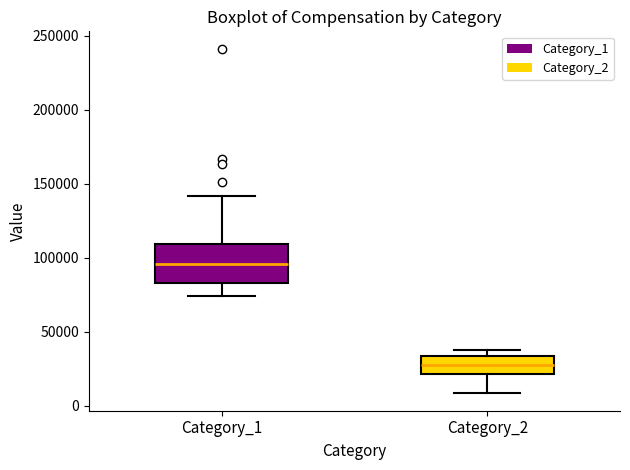

Where is the lower edge of the box for Category_1 on the y-axis? The values are not printed on the chart, so give them approximately, as read against the axis.

85000